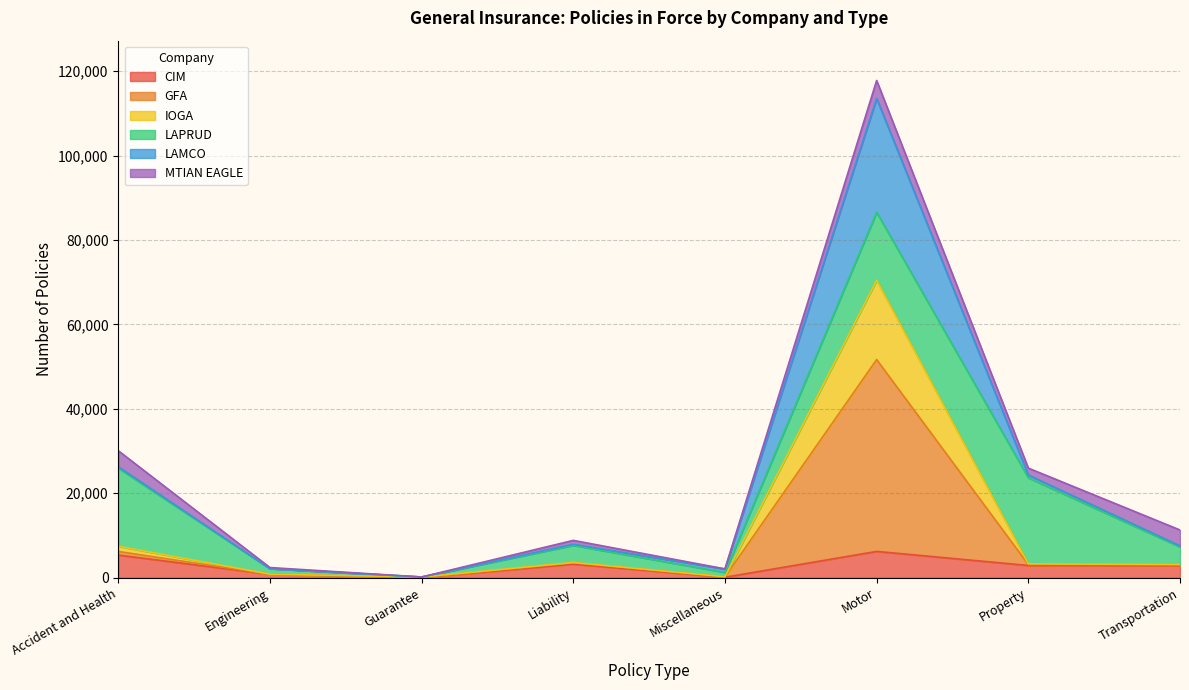

What is the difference between the maximum and minimum values in the CIM series?

6230